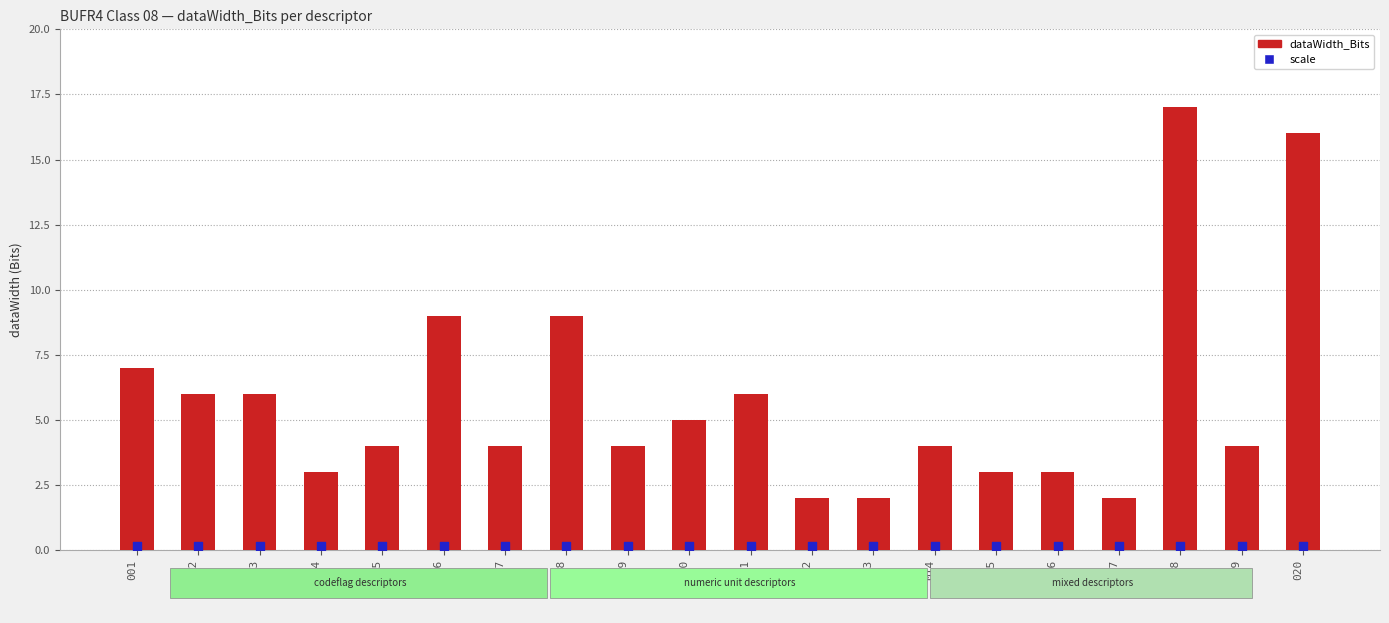

What is the change in value from 002 to 004?

-3